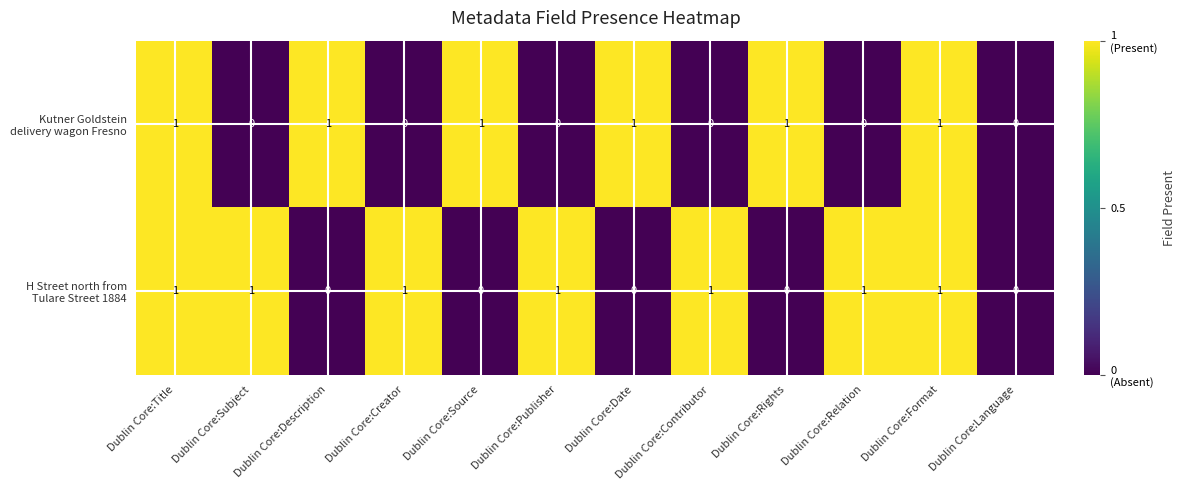

What is the total value across all series at Dublin Core:Subject?

1